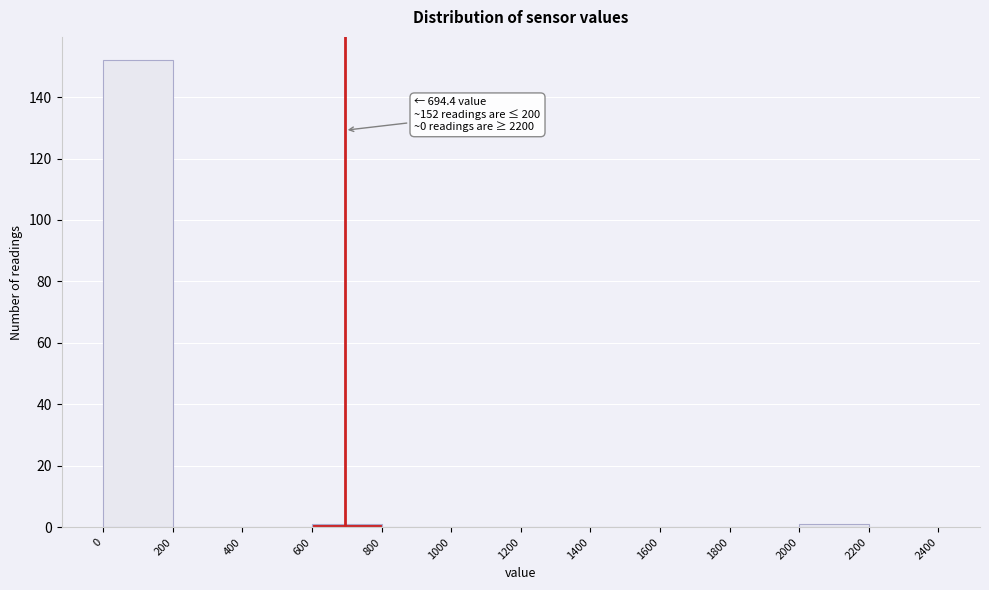

Over which range of the x-axis is the bar tallest?

0 to 200